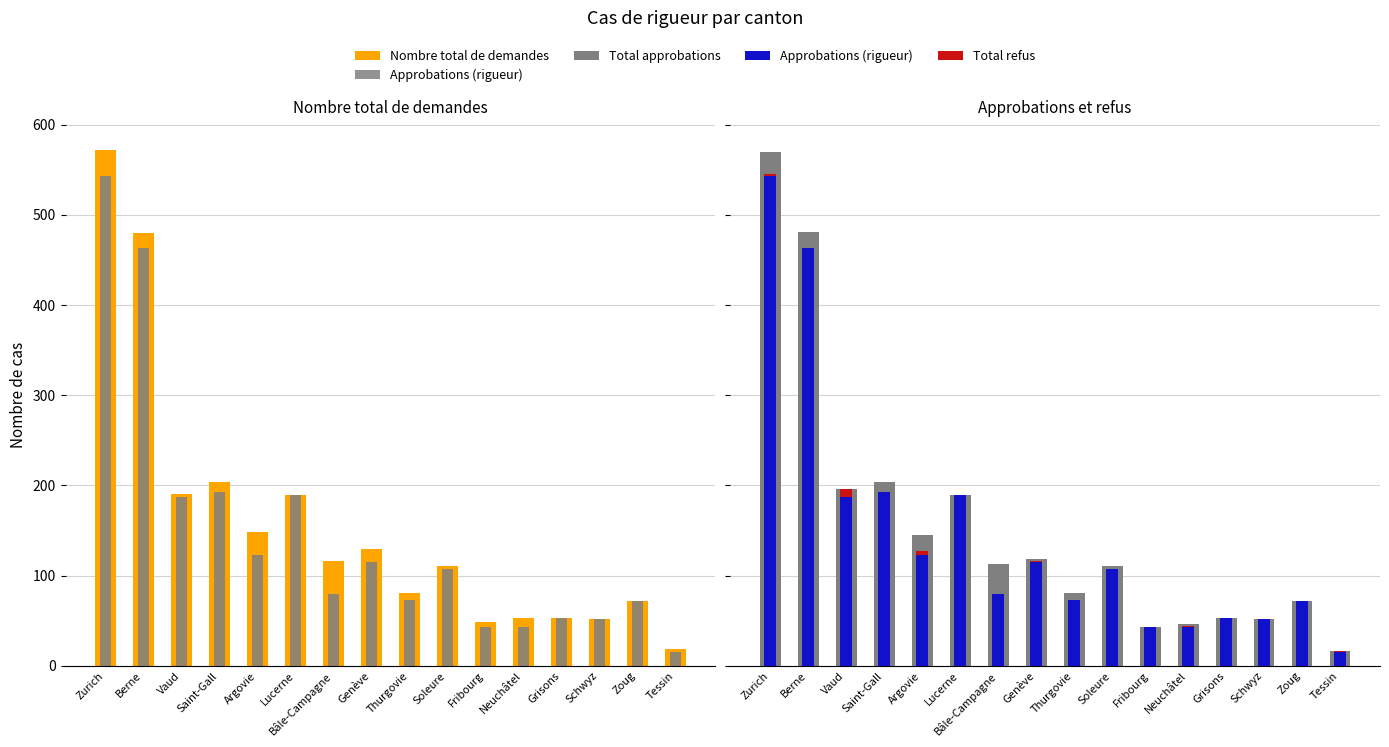

Is the value of Nombre total de demandes at Grisons greater than the value of Approbations (rigueur) at Lucerne?

No